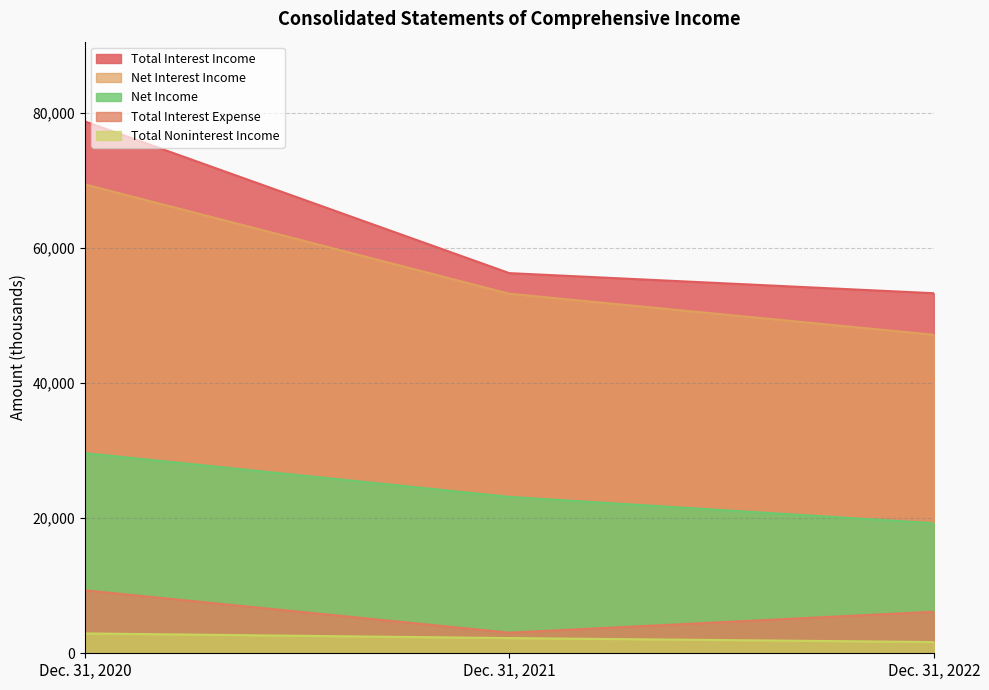

What is the value of the Total Interest Income point at the 3rd from the left?

53314